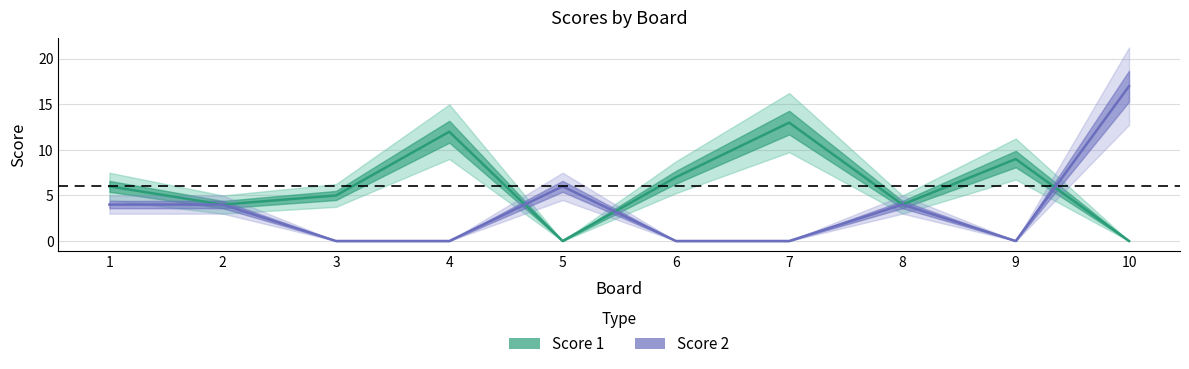

Is it true that Score 1 equals 12 at 4?

True